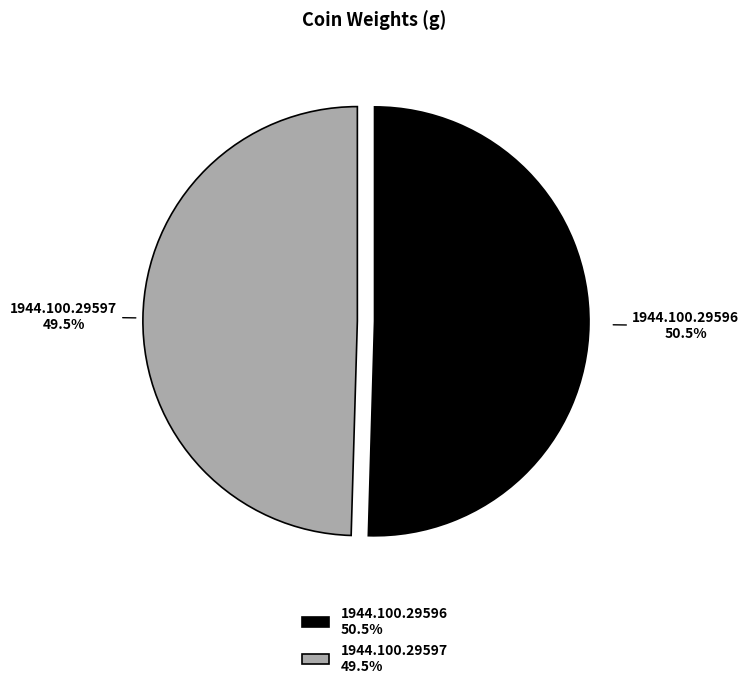

How many slices are in this pie chart?

2